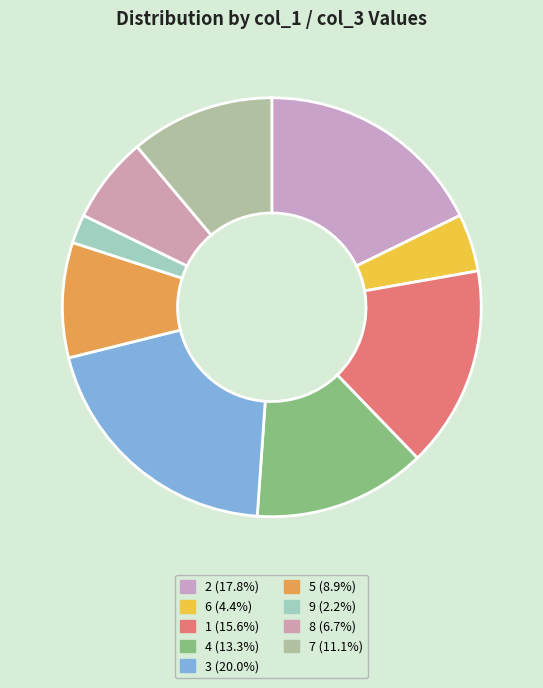

To the nearest percent, what is the difference between the largest and smallest slice percentages?

18%